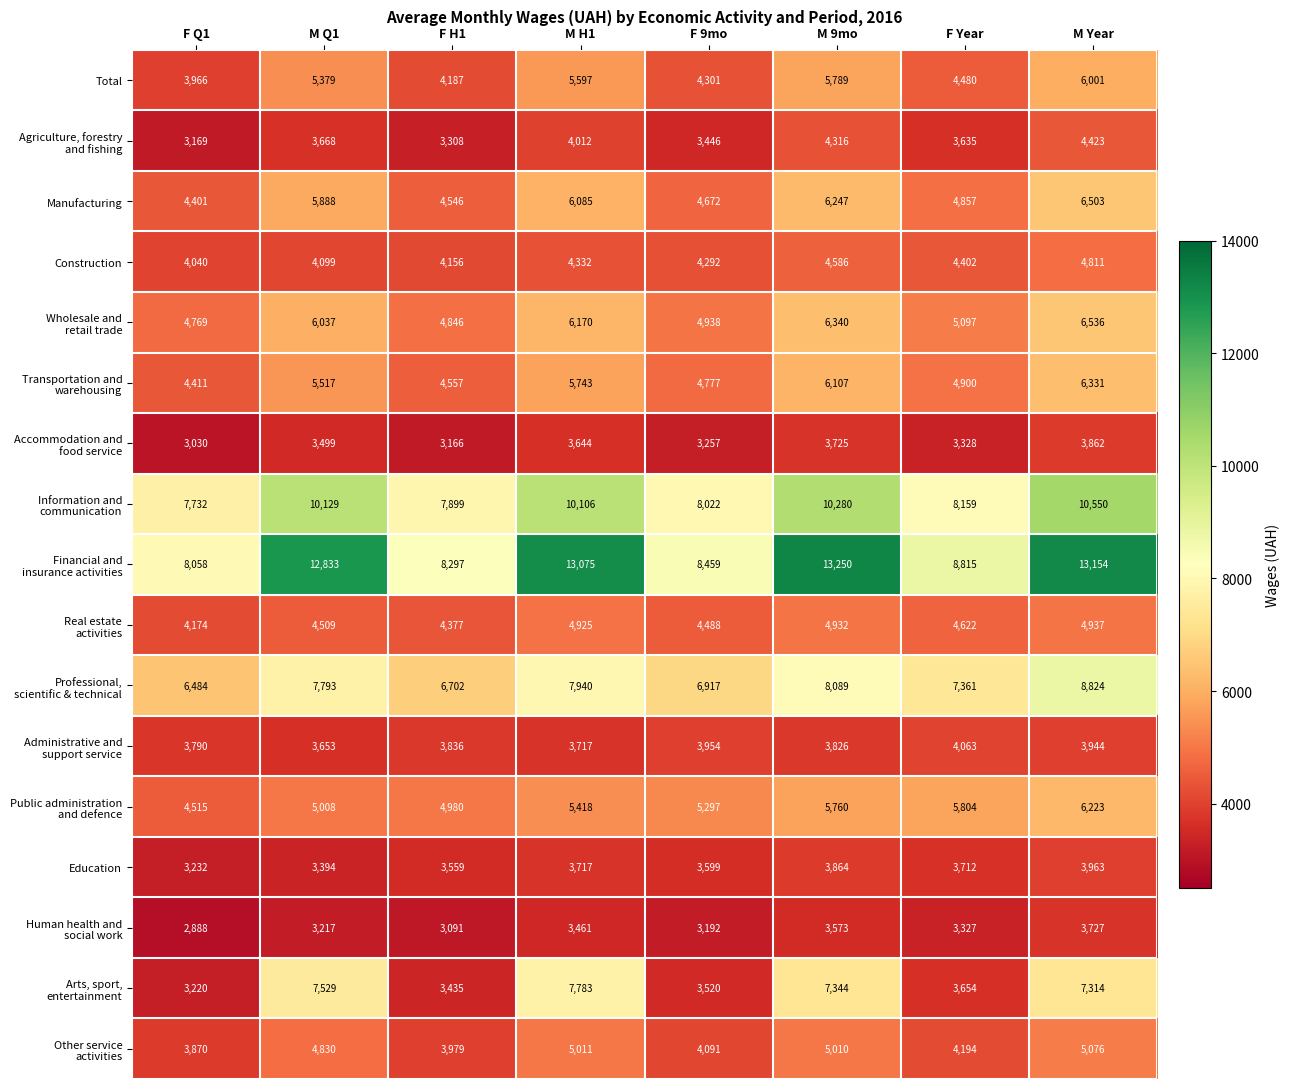

What is the spread (max minus min) of values at M H1?

9614